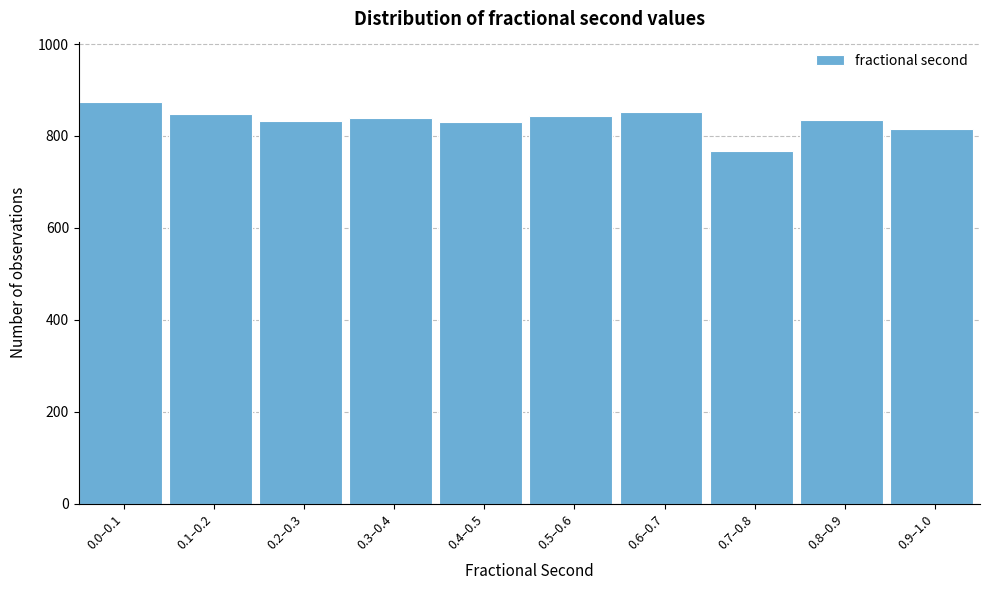

What is the sum of all values?

8335